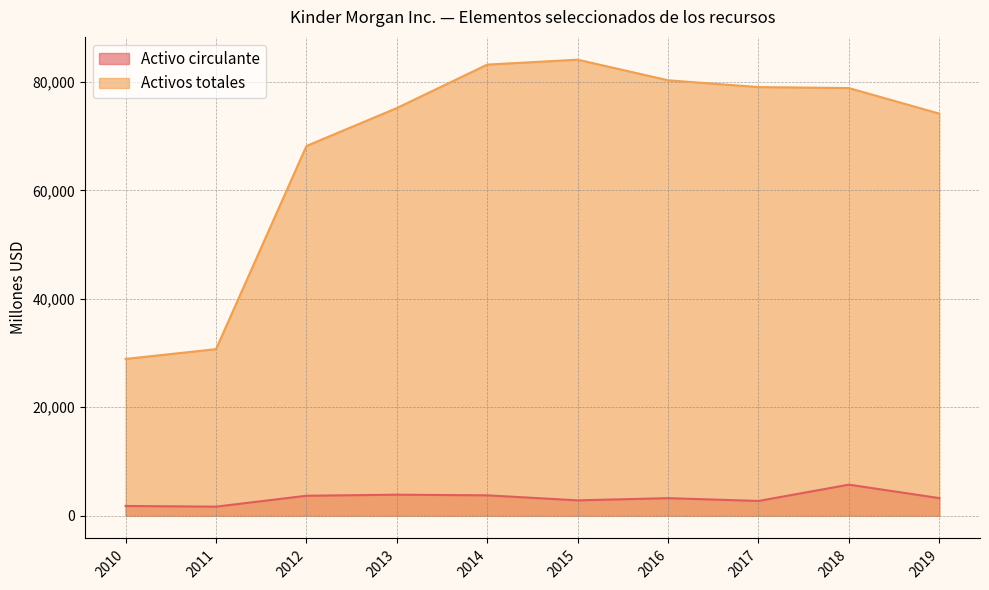

In Activos totales, how many points are higher than both neighbors (excluding endpoints)?

1